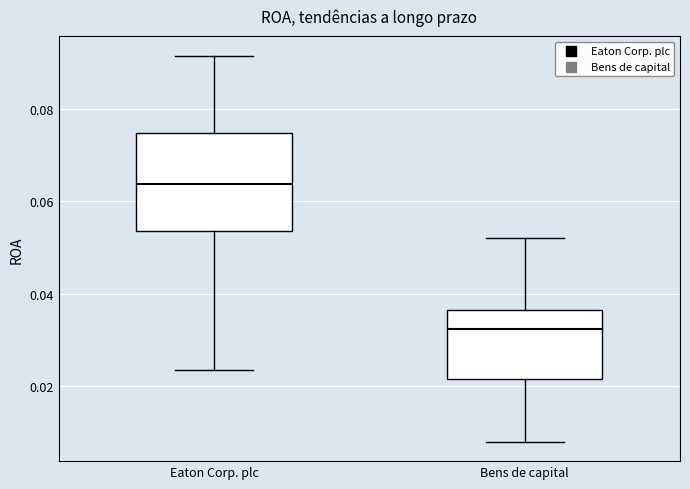

Reading left to right, read every box against the y-axis: the position of its median line, the range the box covers, and the ends of its whiskers. The values are not printed on the chart, so give them approximately, as read against the axis.

Eaton Corp. plc: median 0.064, box 0.054 to 0.074, whiskers 0.024 to 0.092
Bens de capital: median 0.032, box 0.022 to 0.036, whiskers 0.008 to 0.052